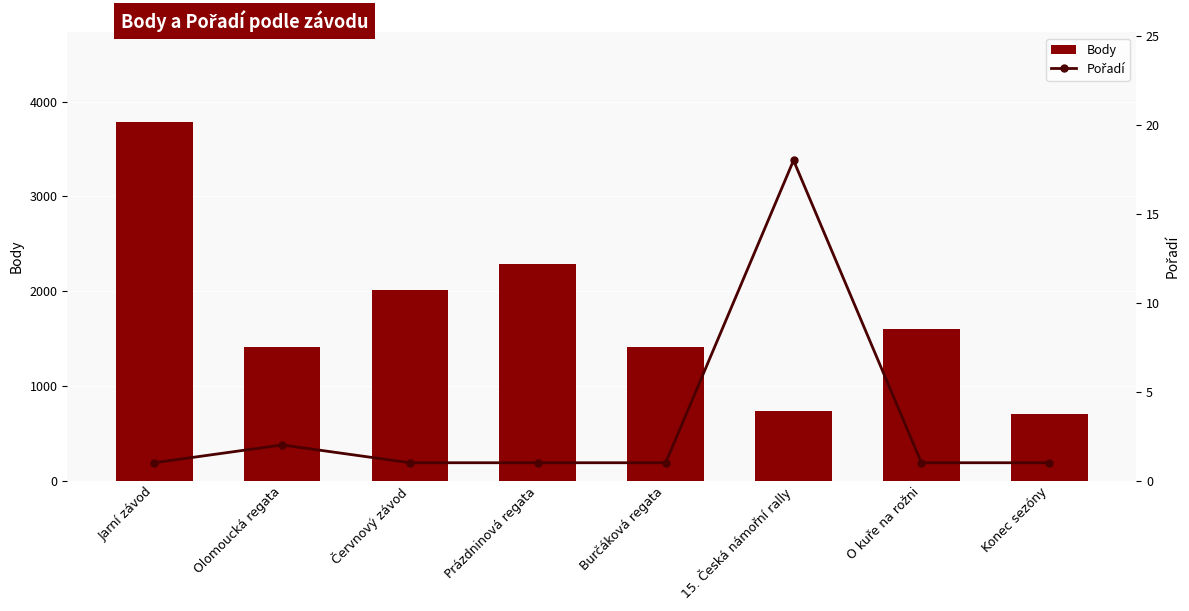

Does the chart contain any negative values?

No